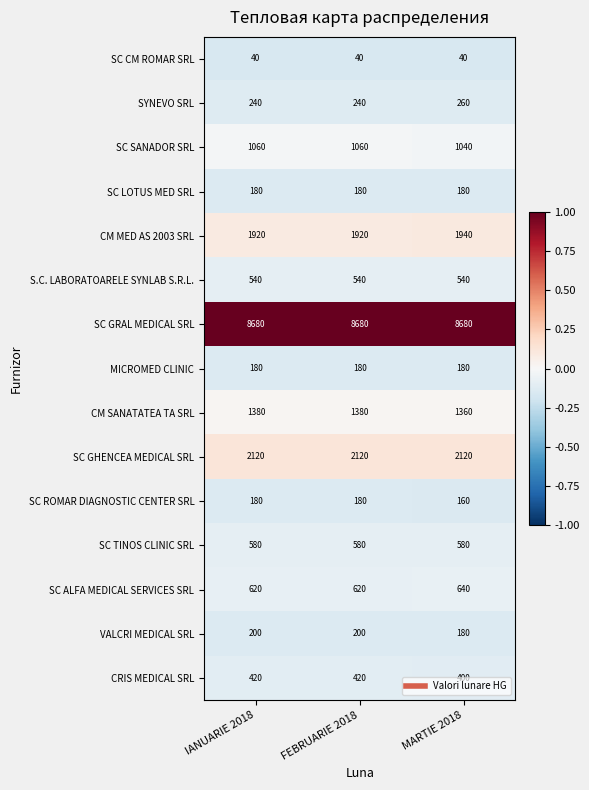

At how many categories does at least one series exceed 4813?

3